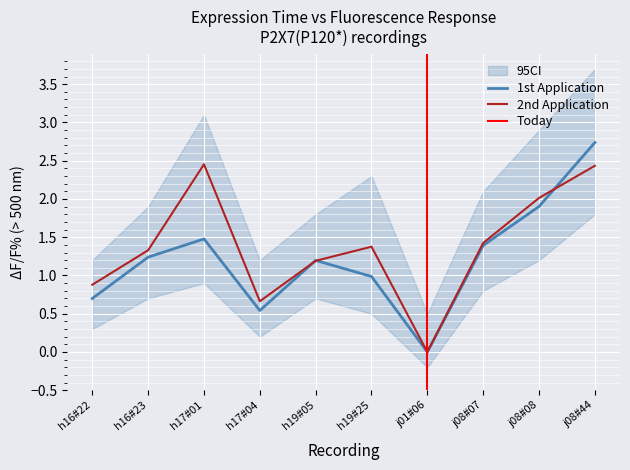

The 2nd Application series shows 2.4 at j08#44. True or false?

True